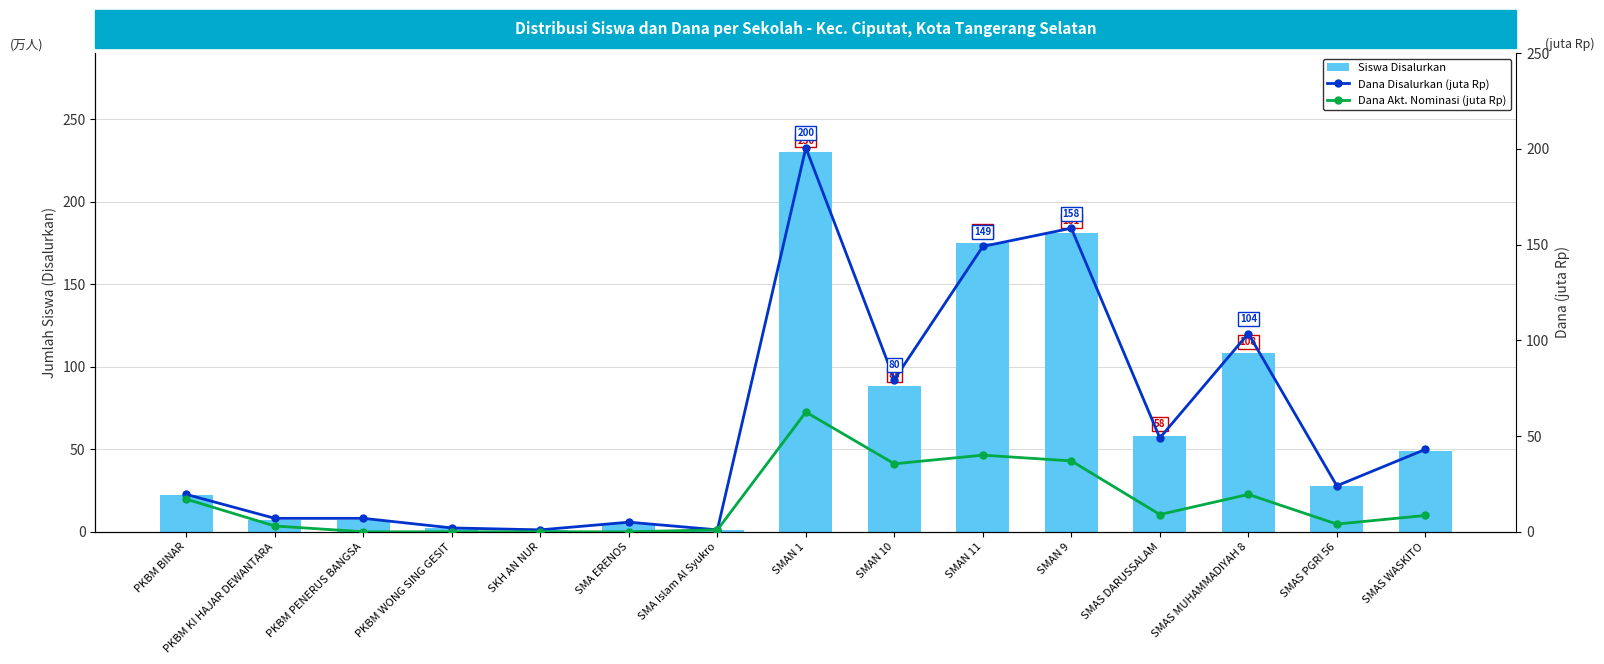

What is the sum of the Siswa Disalurkan values at SMA Islam Al Syukro and SMA ERENOS?

6